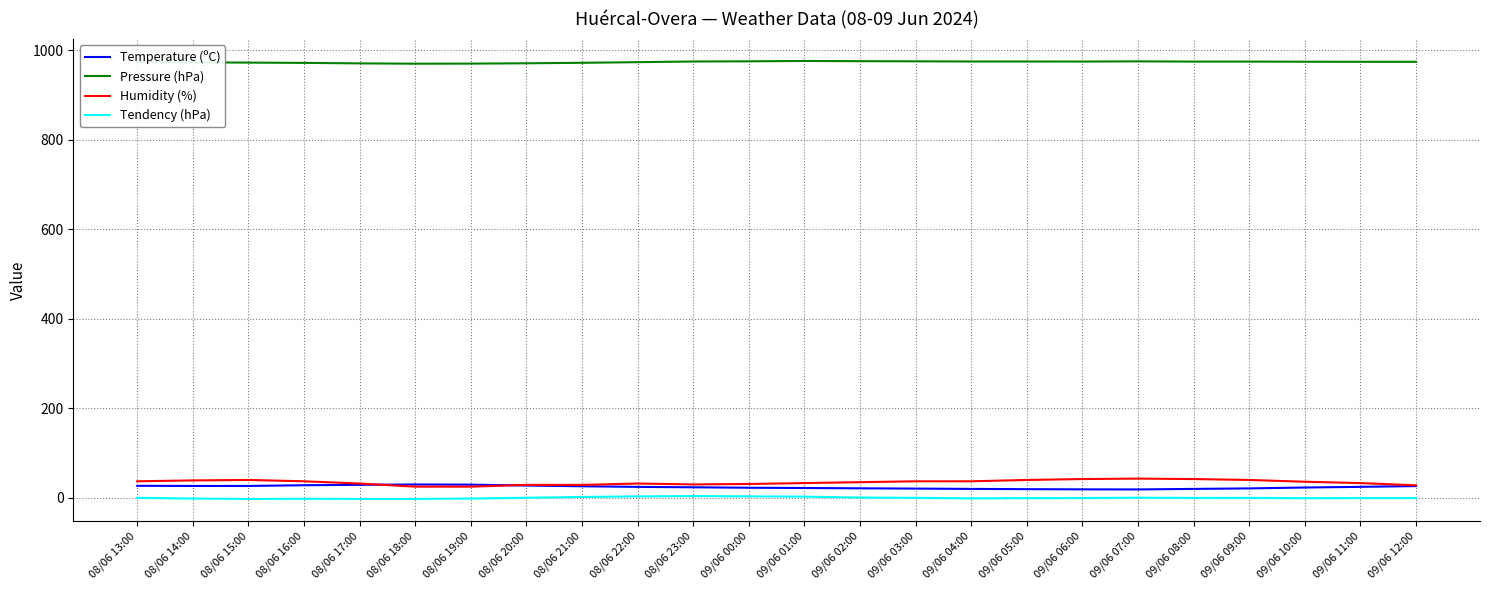

What is the total value across all series at 08/06 20:00?

1027.9